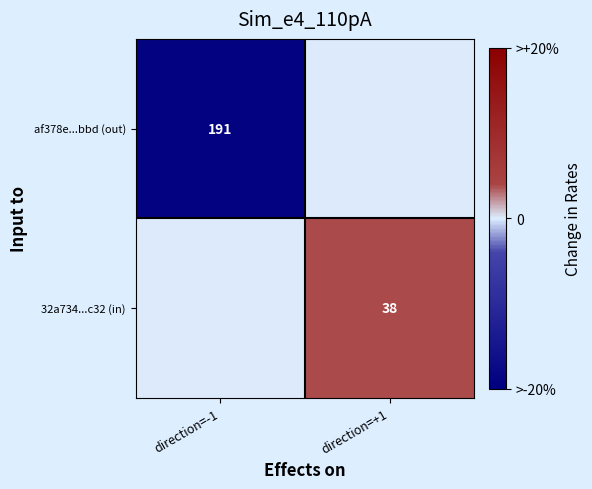

At which category is the sum across all series the highest?

direction=+1